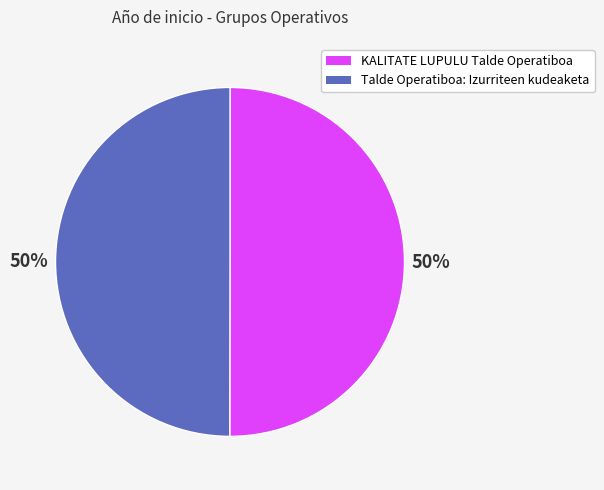

Approximately how many times larger is the value at KALITATE LUPULU Talde Operatiboa compared to Talde Operatiboa: Izurriteen kudeaketa?

1.0